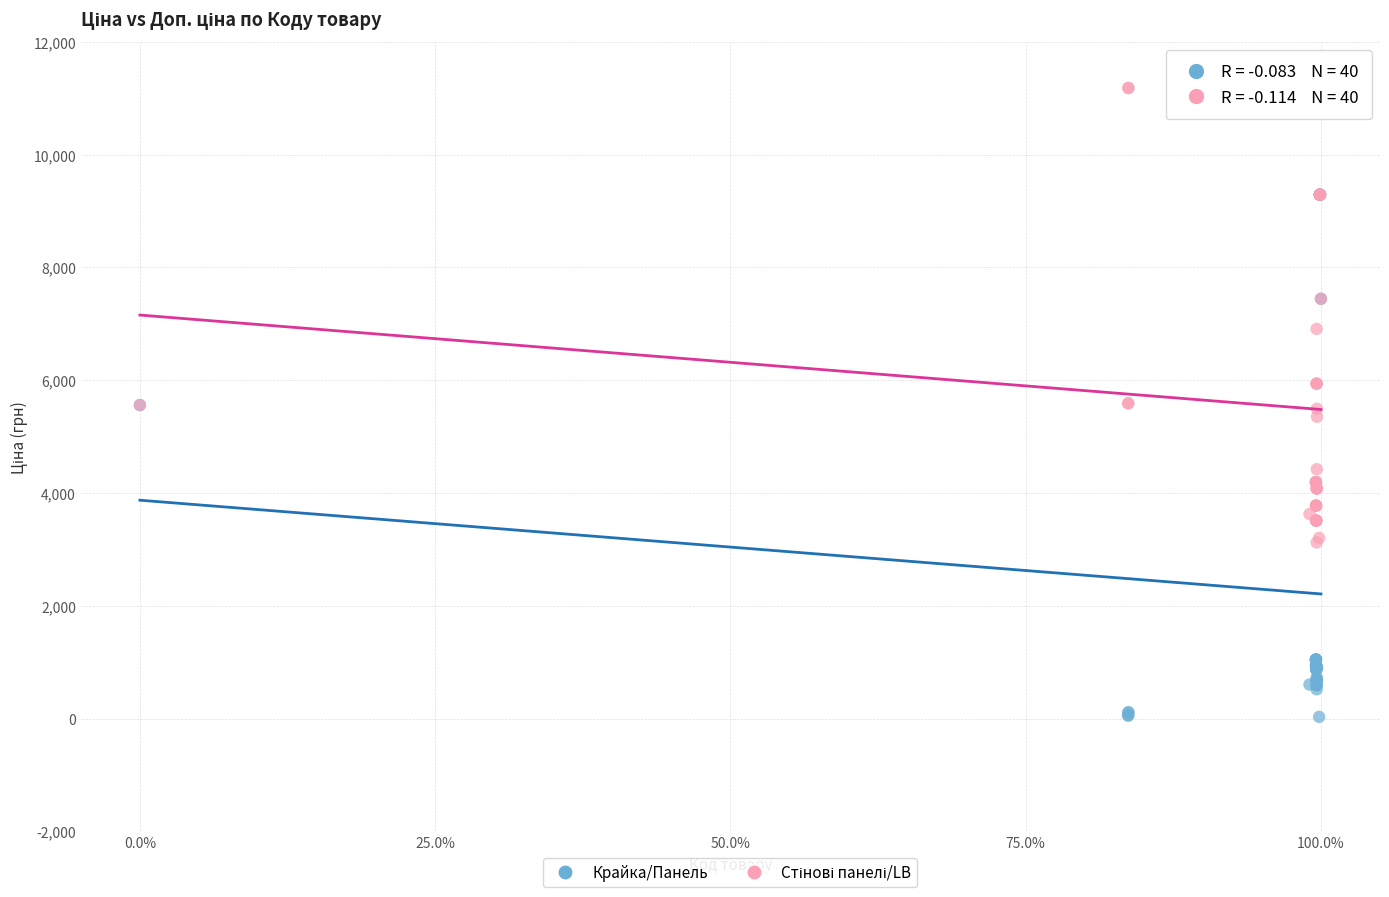

Which series contains the lowest Y value?

Крайка/Панель